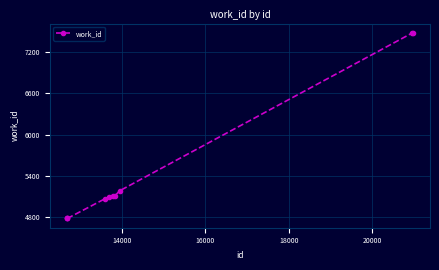

What is the greatest value displayed?

7476